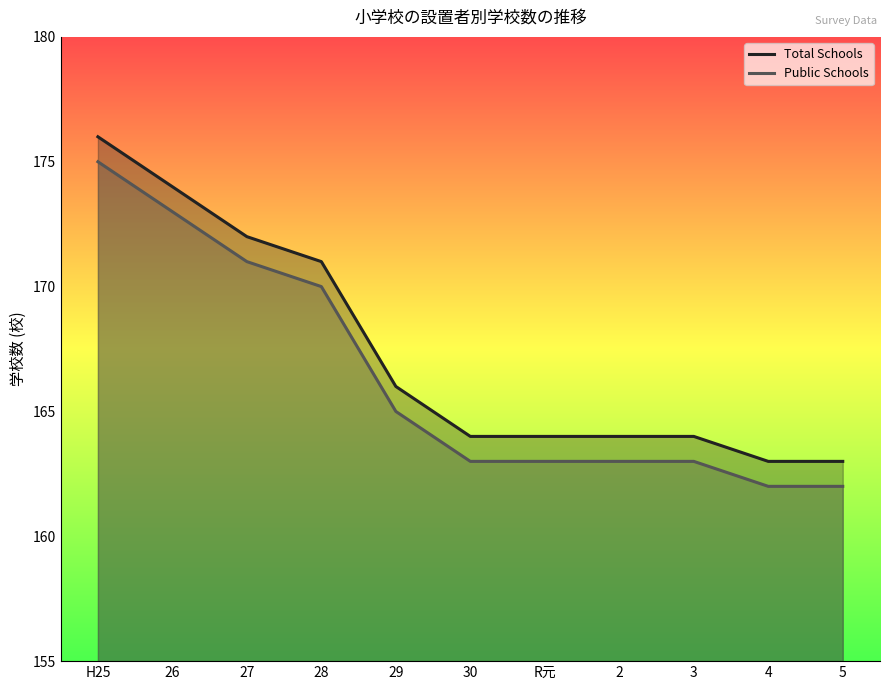

At which category is the sum across all series the highest?

H25